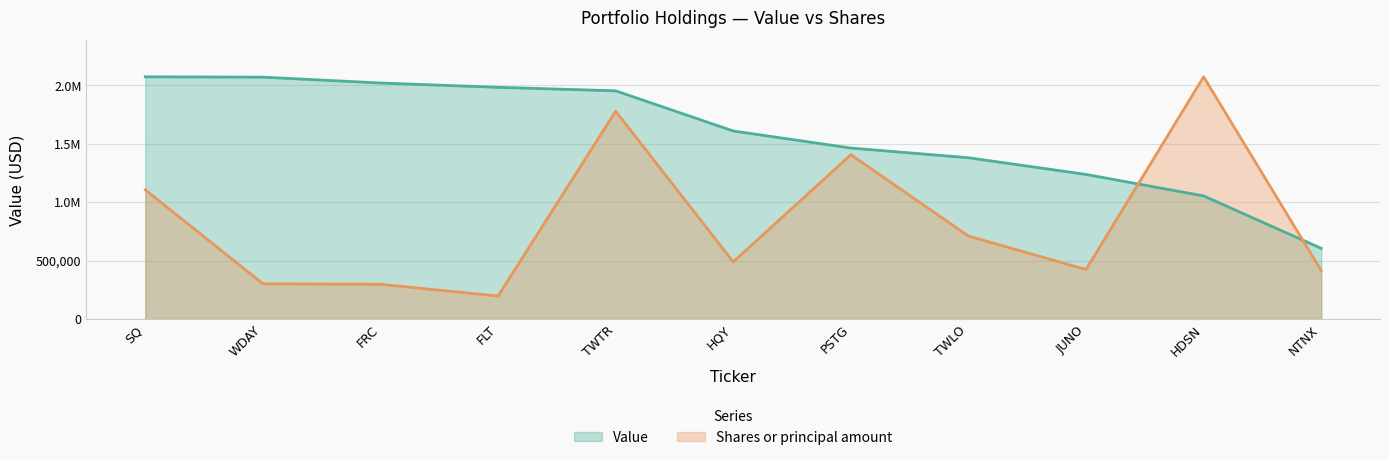

Which series has the largest range (max minus min)?

Shares or principal amount